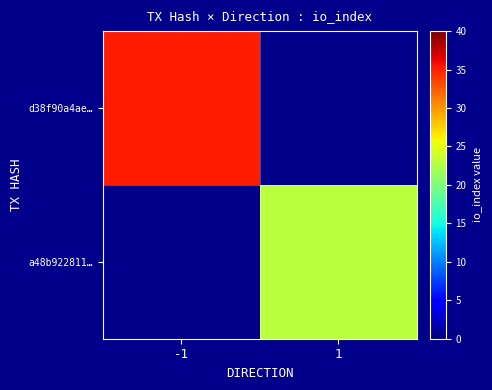

Rank the series by their average value, from highest to lowest.

d38f90a4ae…, a48b922811…